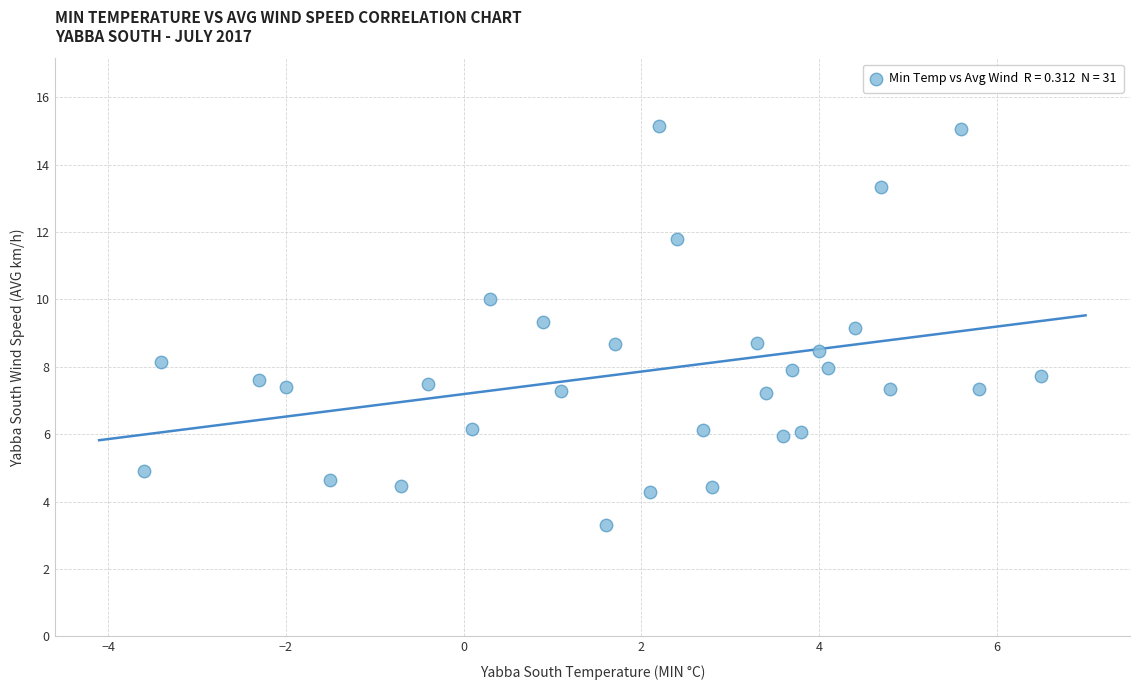

What is the range of Y values (max minus min)?

11.9